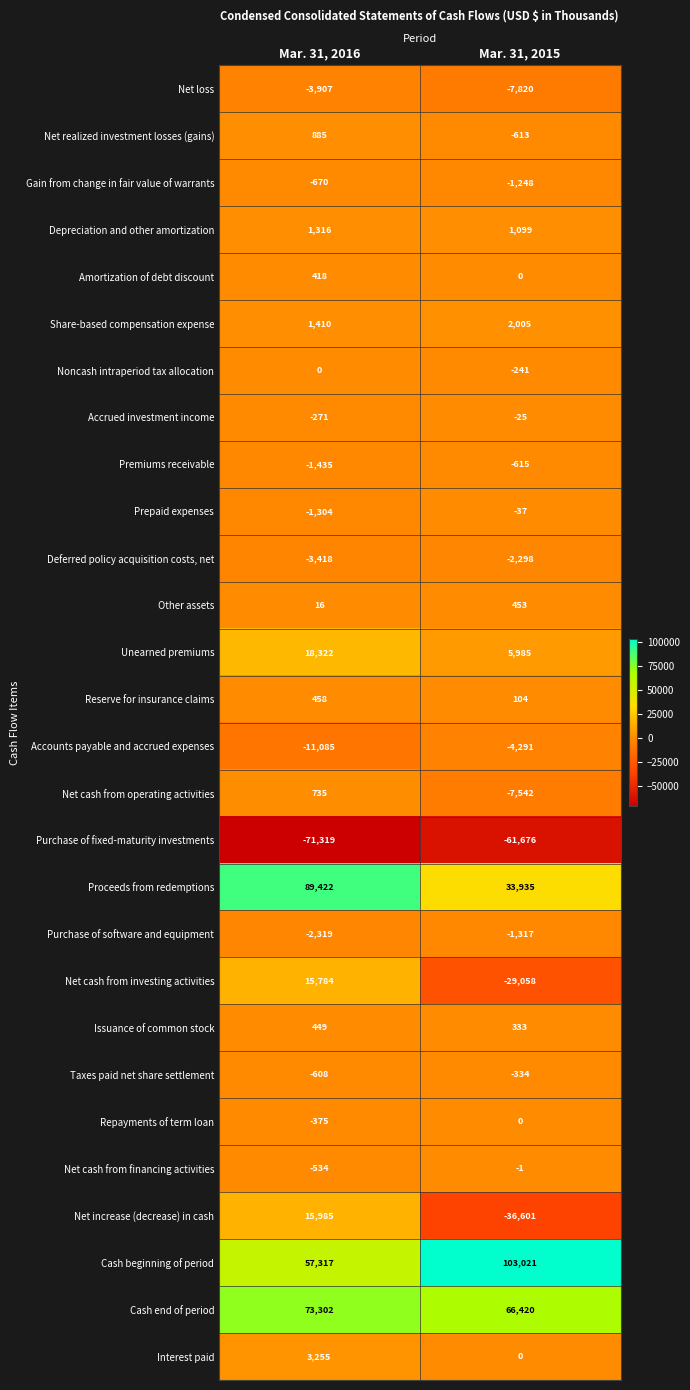

What is the sum of the Proceeds from redemptions values at Mar. 31, 2015 and Mar. 31, 2016?

123357